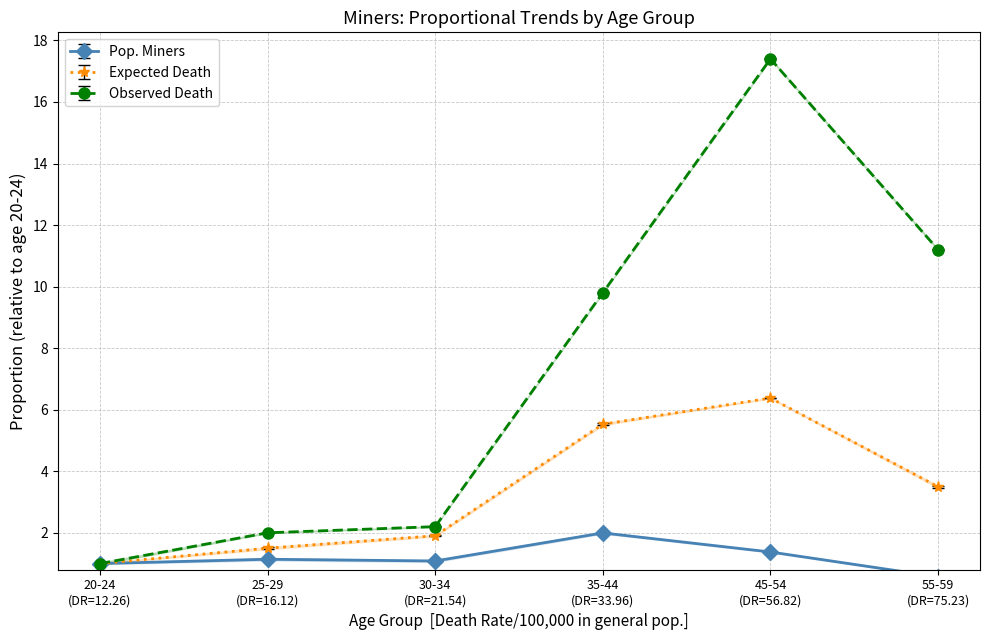

Does the chart have visible grid lines?

Yes